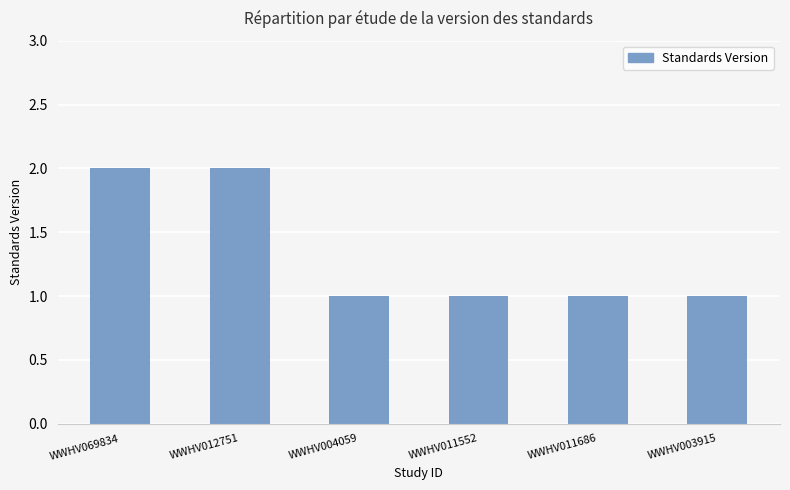

What is the smallest value displayed?

1